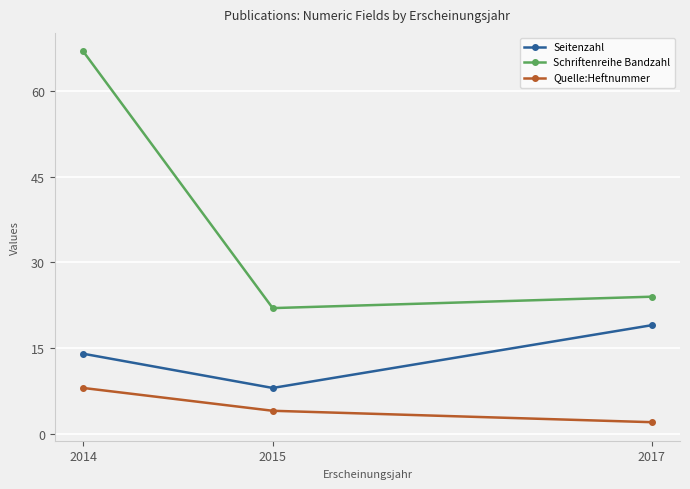

At which category does the chart reach its peak across all series?

2014